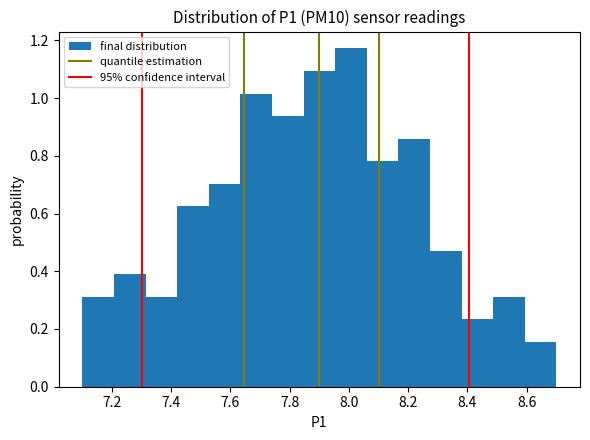

How tall is the bar that spans 8.28 to 8.38 on the x-axis? Neither the bar edges nor the heights are printed on the chart, so give them approximately, as read against the axes.

0.46